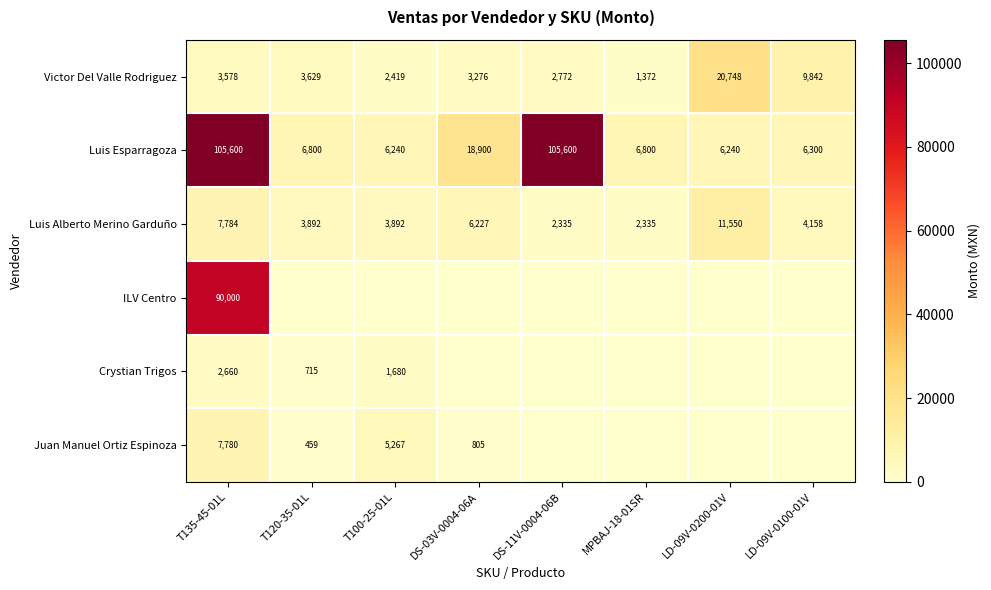

Is the value of Luis Esparragoza at LD-09V-0200-01V greater than the value of Luis Alberto Merino Garduño at LD-09V-0200-01V?

No